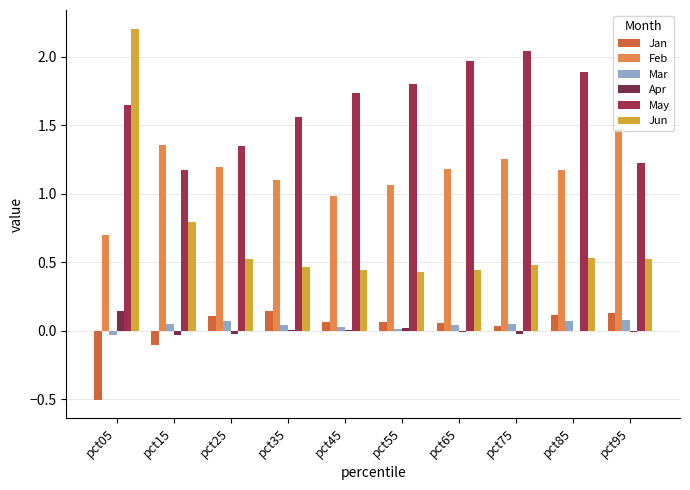

Reading left to right, transcribe all the data shown in this chart.

Jan: pct05=-0.5	pct15=-0.1	pct25=0.1	pct35=0.1	pct45=0.1	pct55=0.1	pct65=0.1	pct75=0.0	pct85=0.1	pct95=0.1
Feb: pct05=0.7	pct15=1.4	pct25=1.2	pct35=1.1	pct45=1.0	pct55=1.1	pct65=1.2	pct75=1.3	pct85=1.2	pct95=1.5
Mar: pct05=-0.0	pct15=0.1	pct25=0.1	pct35=0.0	pct45=0.0	pct55=0.0	pct65=0.0	pct75=0.0	pct85=0.1	pct95=0.1
Apr: pct05=0.1	pct15=-0.0	pct25=-0.0	pct35=0.0	pct45=0.0	pct55=0.0	pct65=-0.0	pct75=-0.0	pct85=0.0	pct95=-0.0
May: pct05=1.7	pct15=1.2	pct25=1.4	pct35=1.6	pct45=1.7	pct55=1.8	pct65=2.0	pct75=2.0	pct85=1.9	pct95=1.2
Jun: pct05=2.2	pct15=0.8	pct25=0.5	pct35=0.5	pct45=0.4	pct55=0.4	pct65=0.4	pct75=0.5	pct85=0.5	pct95=0.5